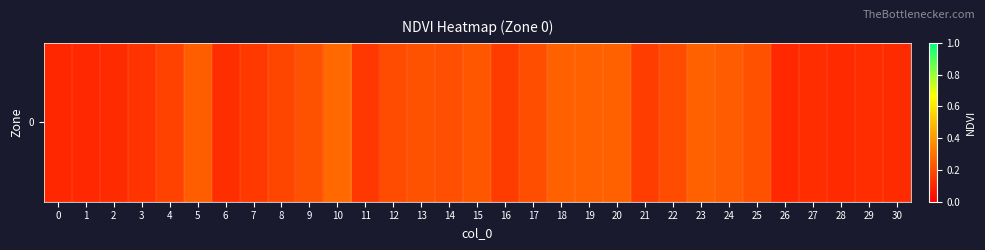

The value at 22 is 0.2. True or false?

True